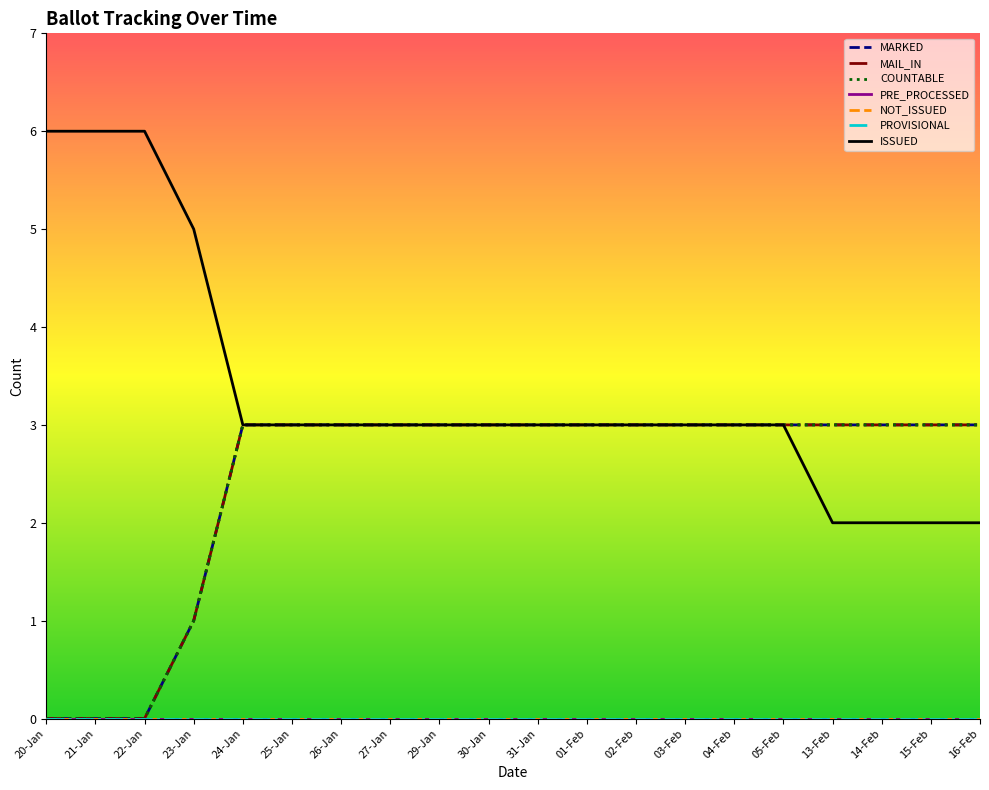

What is the sum of all ISSUED values?

67